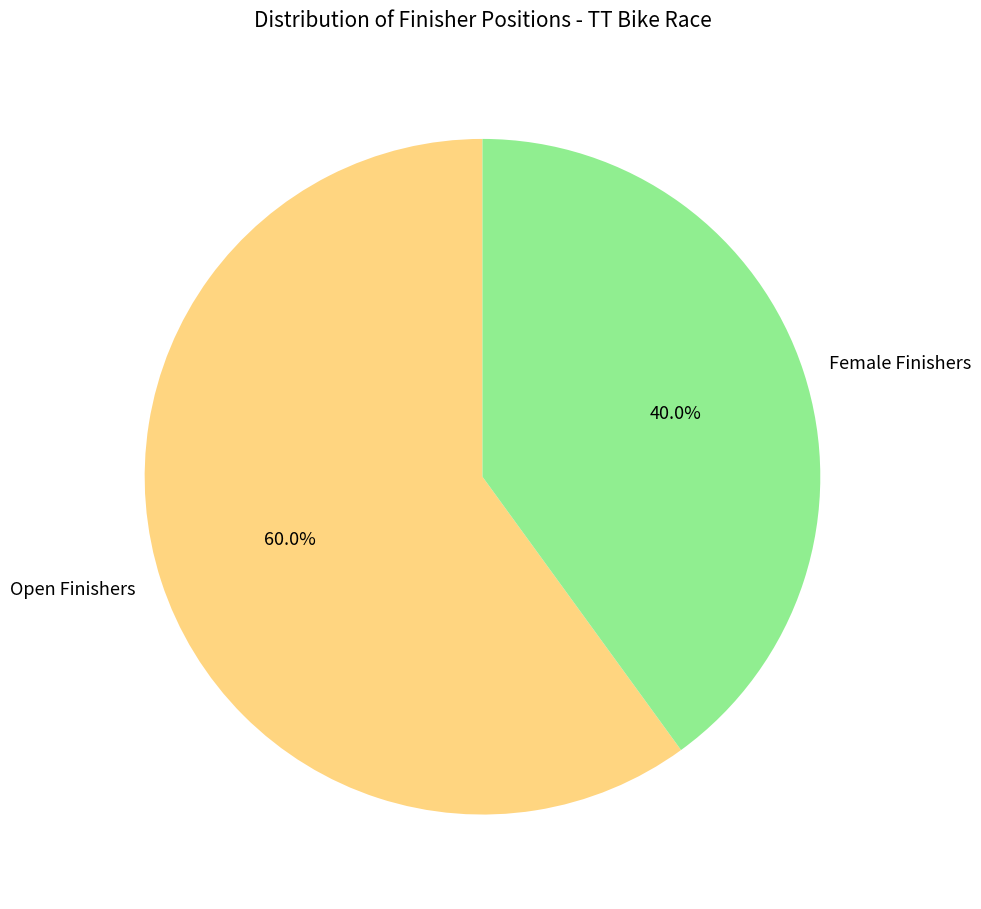

What is the majority slice?

Open Finishers